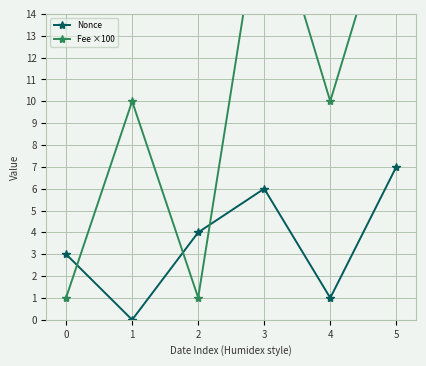

Reading right to left, transcribe all the data shown in this chart.

Nonce: 5=7.0	4=1.0	3=6.0	2=4.0	1=0.0	0=3.0
Fee ×100: 5=20.0	4=10.0	3=20.0	2=1.0	1=10.0	0=1.0